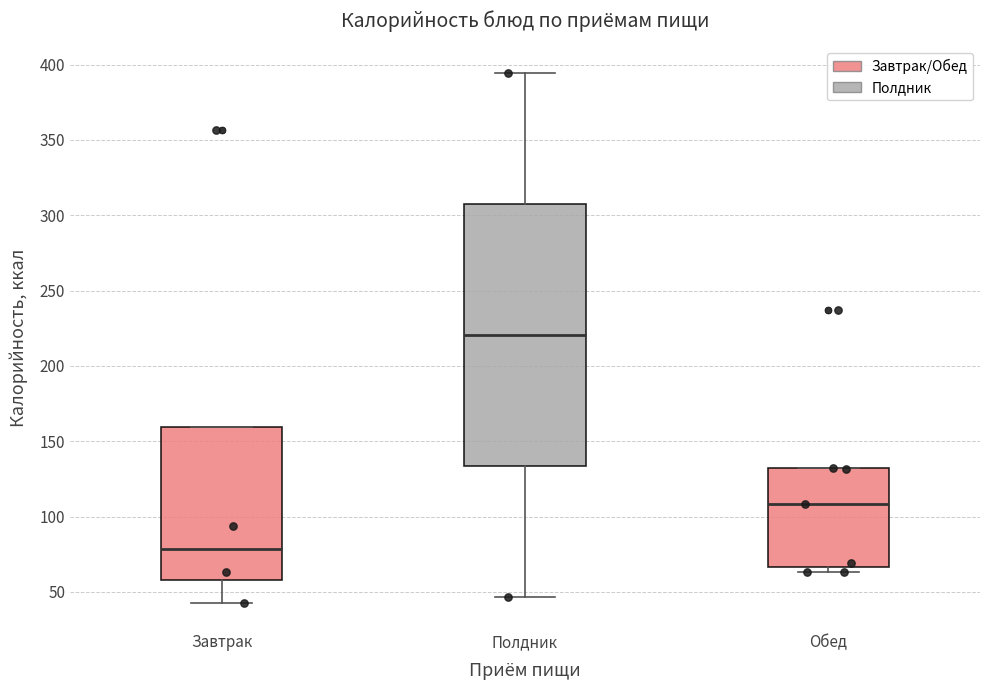

Which box is the tallest, from its lower edge to its upper edge?

Полдник